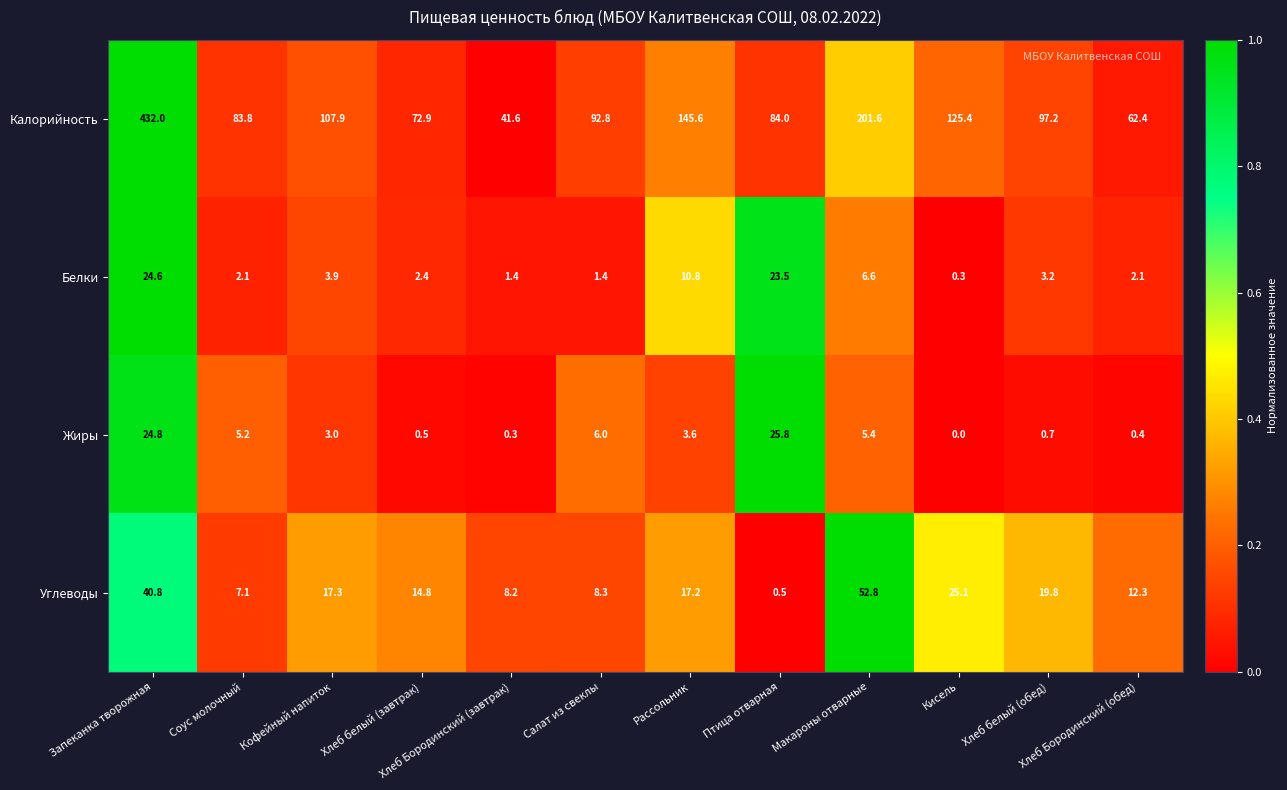

Which series changed the most between Хлеб Бородинский (завтрак) and Салат из свеклы?

Калорийность